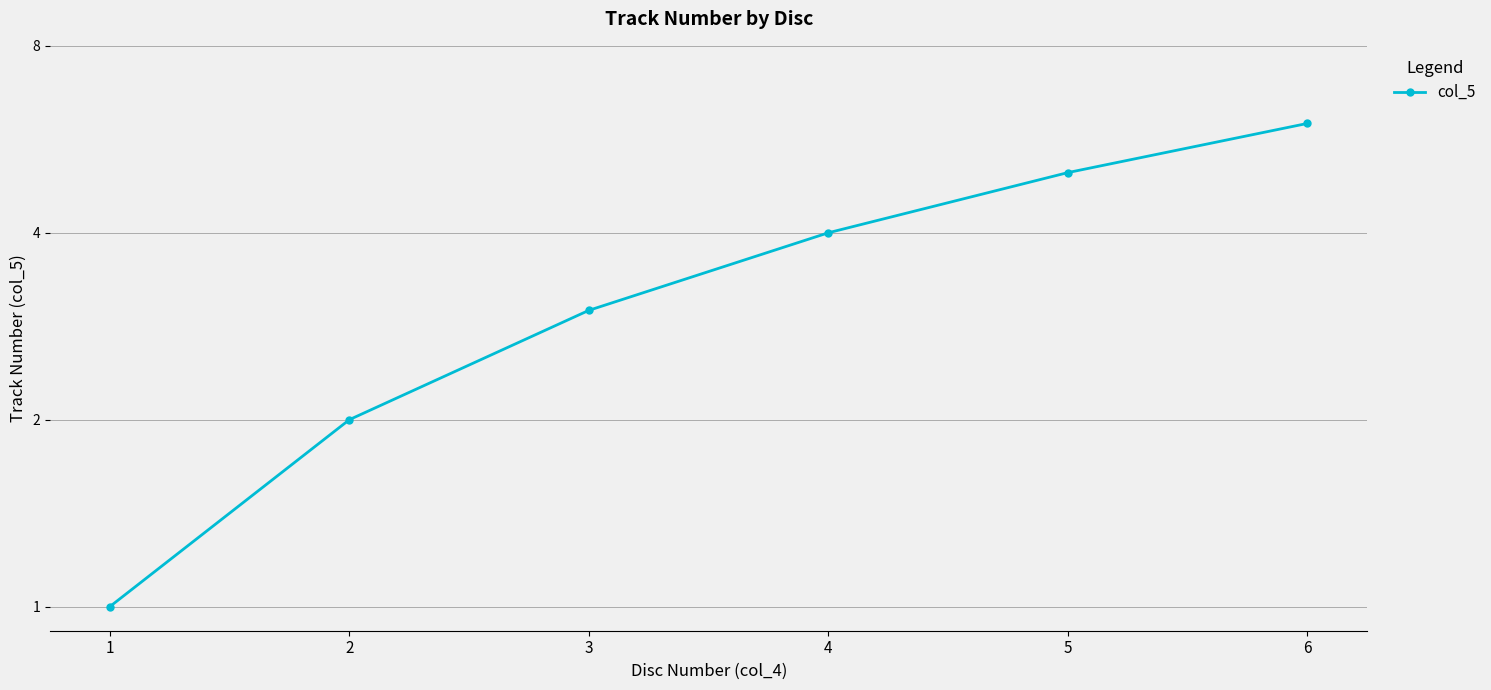

How many lines are shown in the chart?

1